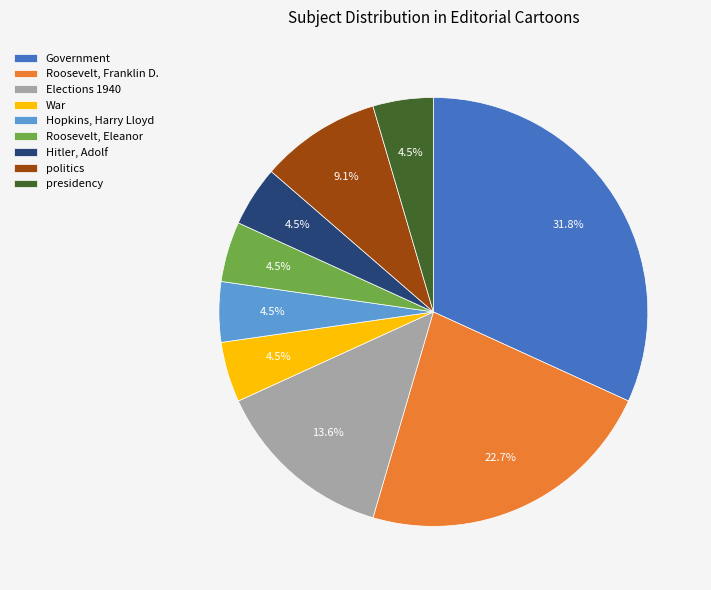

What is the largest slice in the pie chart?

Government